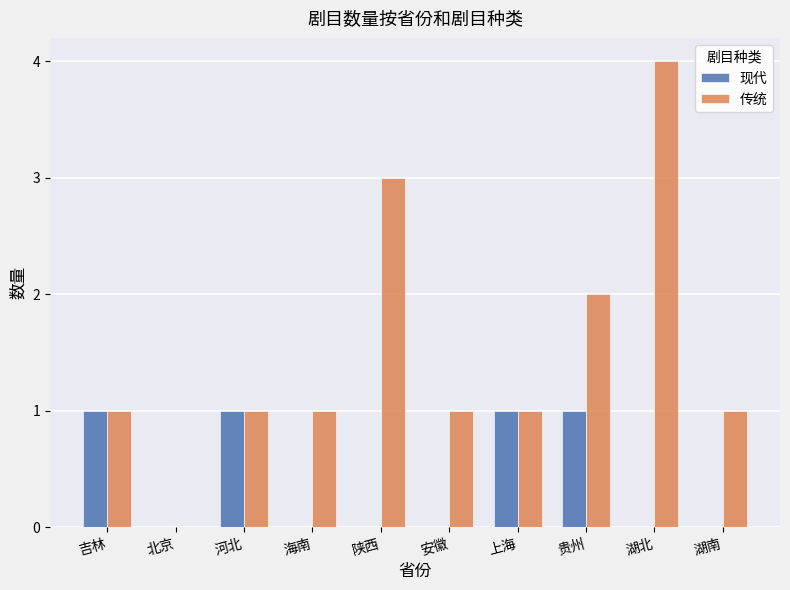

Count the number of categories in the chart.

10